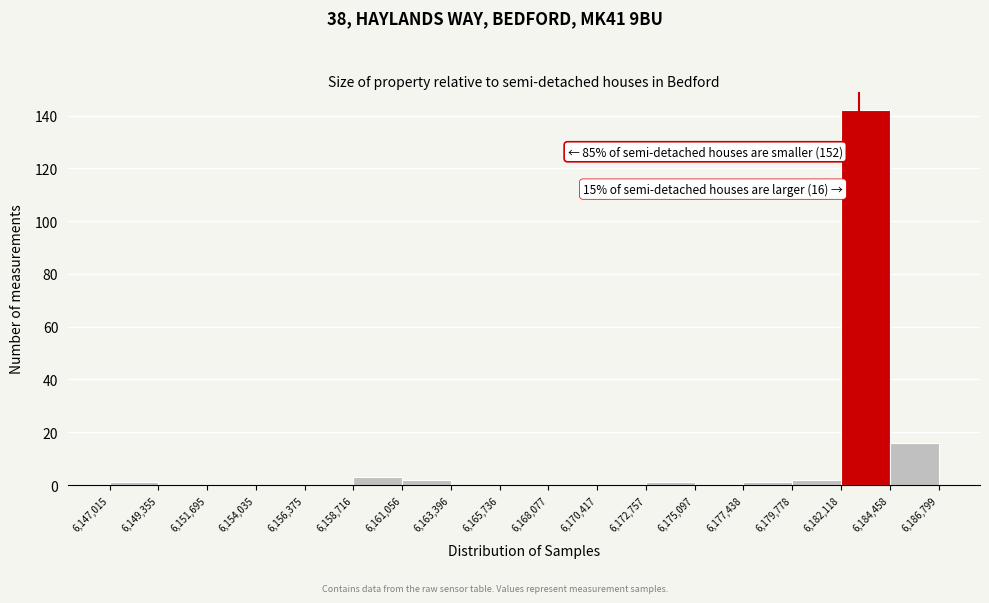

Over which range of the x-axis is the bar tallest?

6,182,118 to 6,184,458